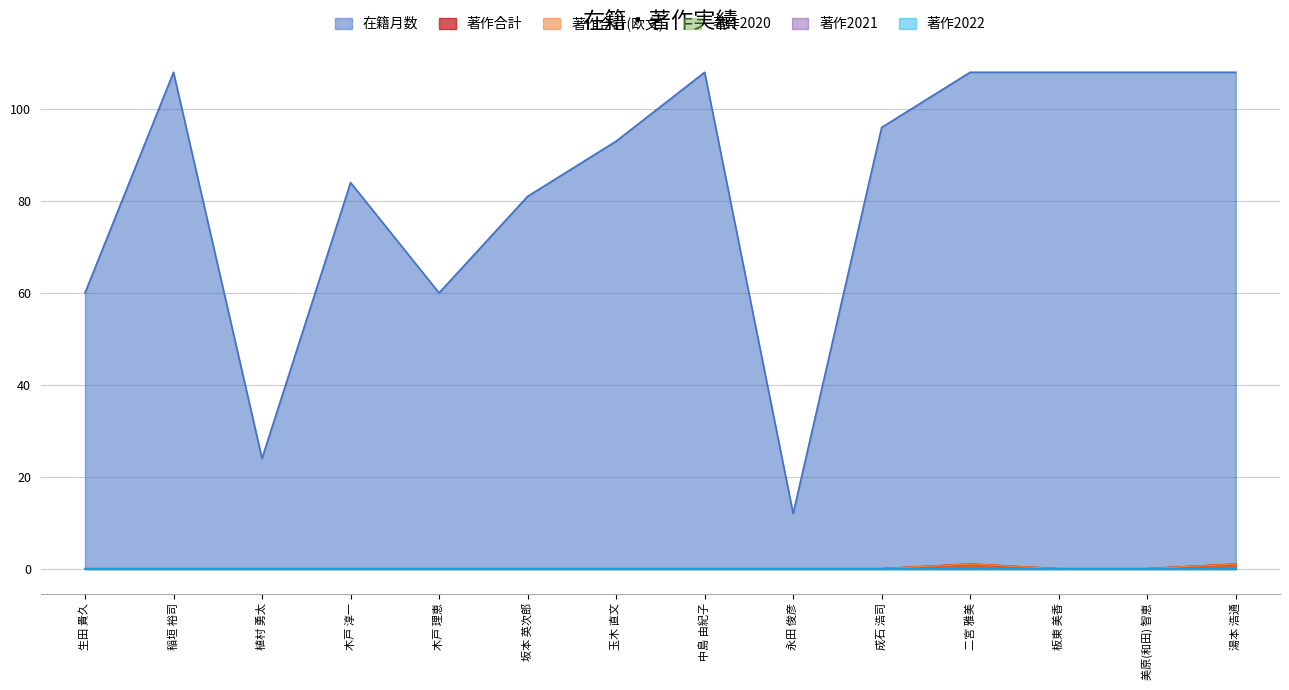

At which category is the sum across all series the highest?

二宮 雅美